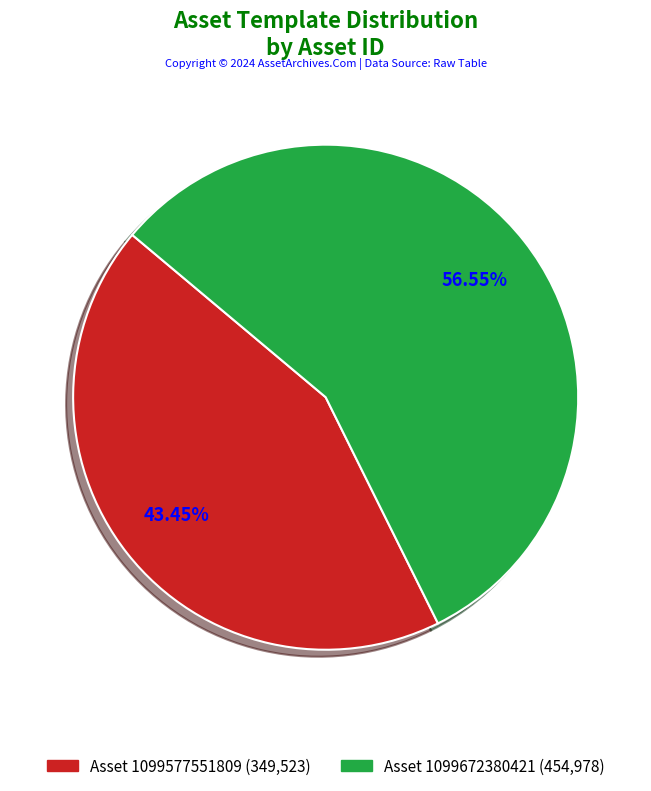

How many segments does this pie chart have?

2